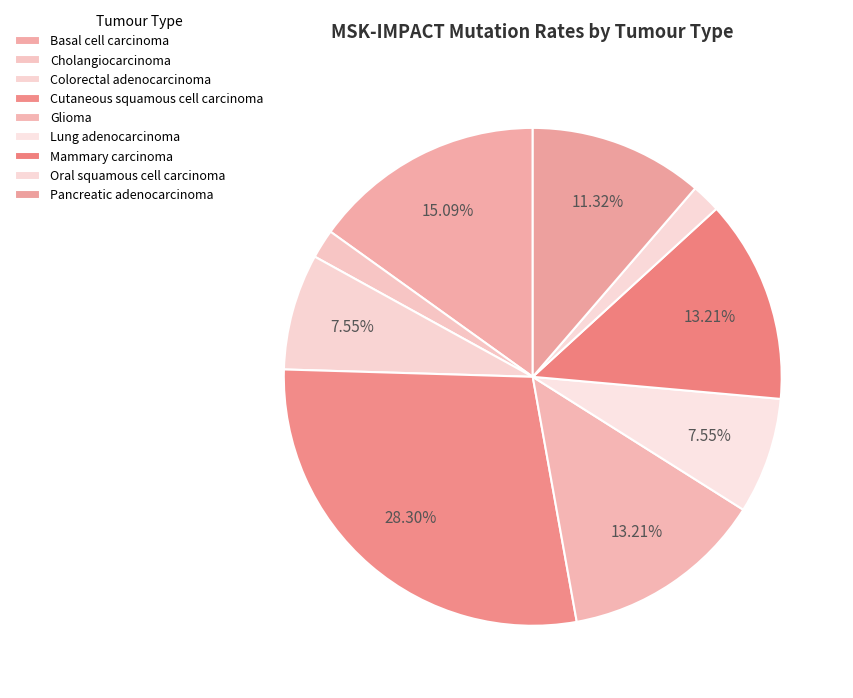

Count the number of slices in the pie.

9